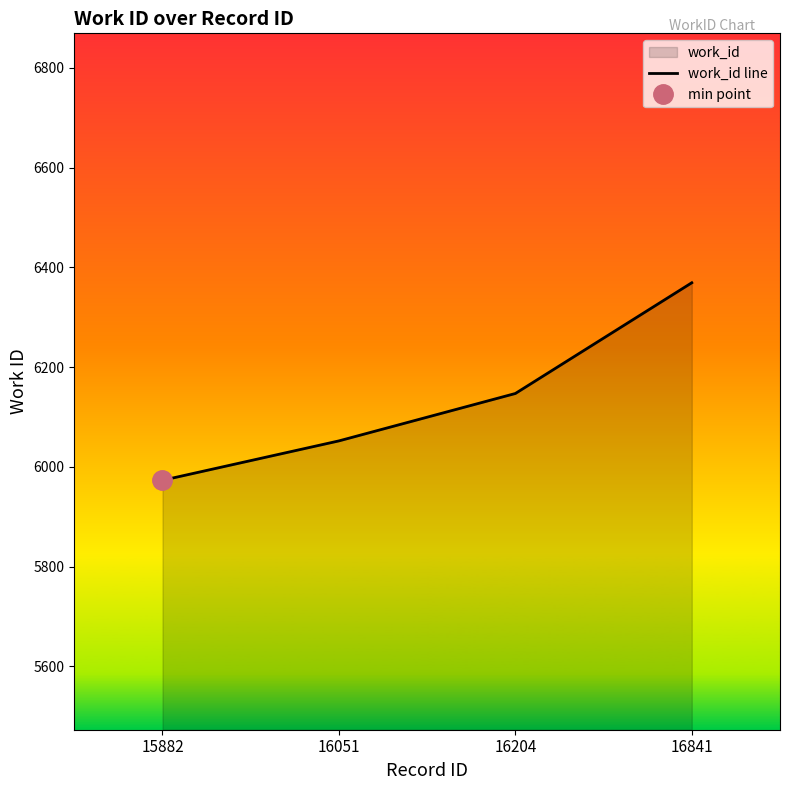

What is the value of the 3rd point from the left?

6147